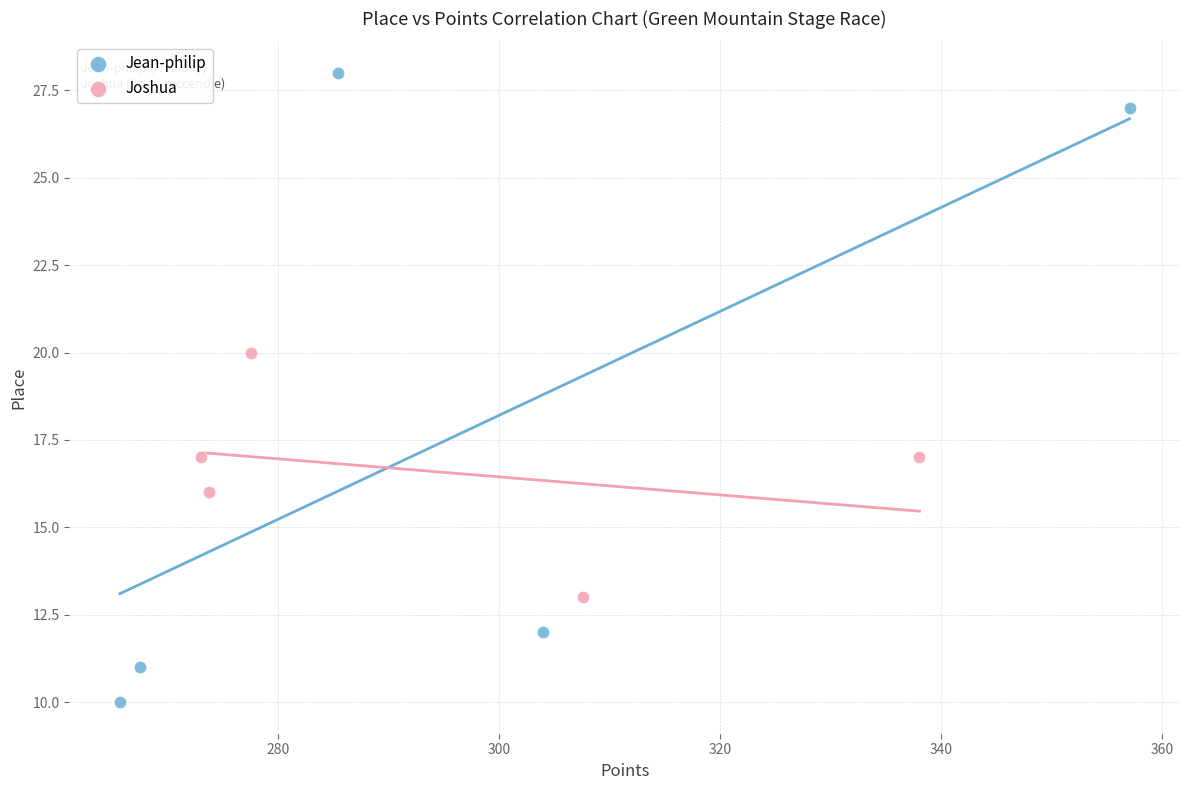

Which series reaches the maximum Y coordinate?

Jean-philip